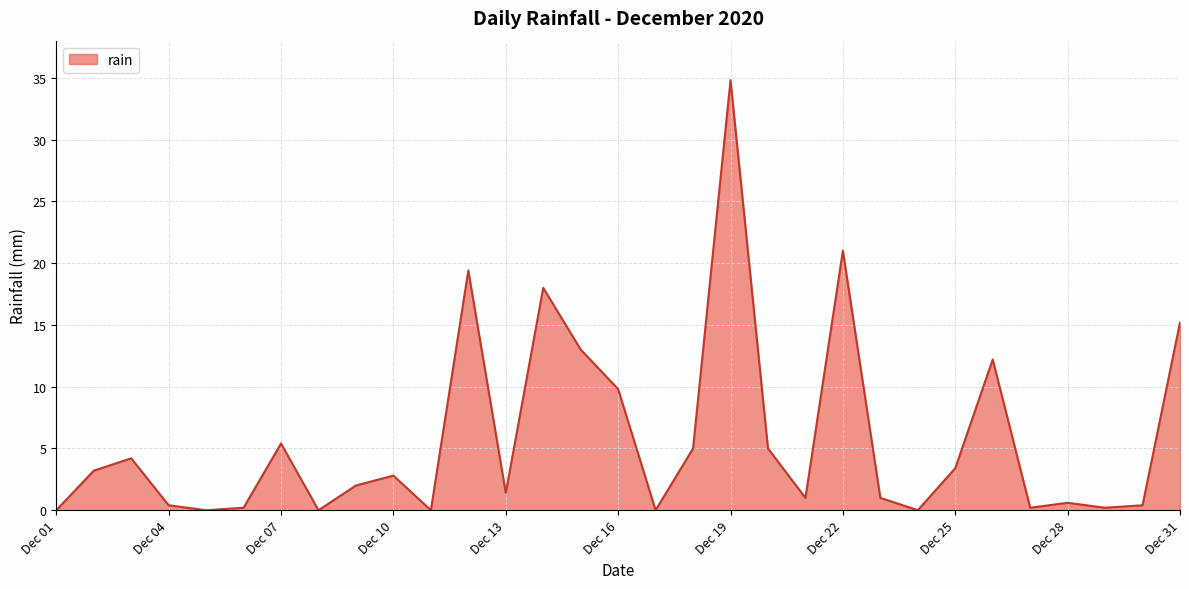

What is the difference between the maximum and minimum values?

34.8